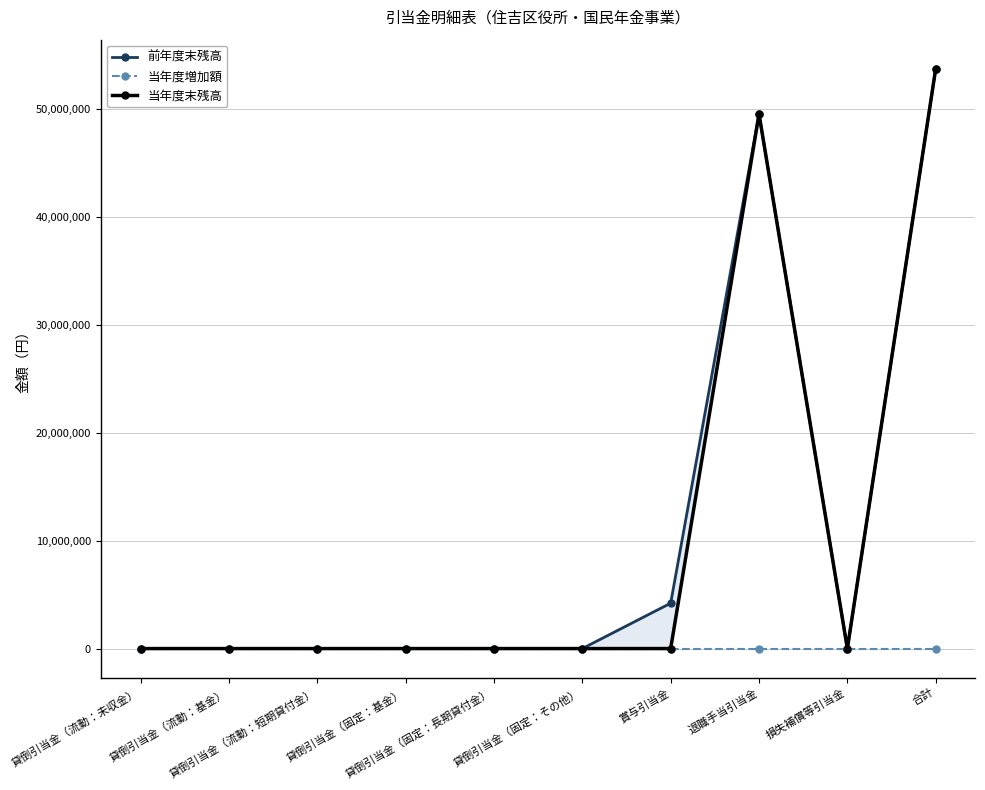

What is the maximum value shown in the chart?

53780884